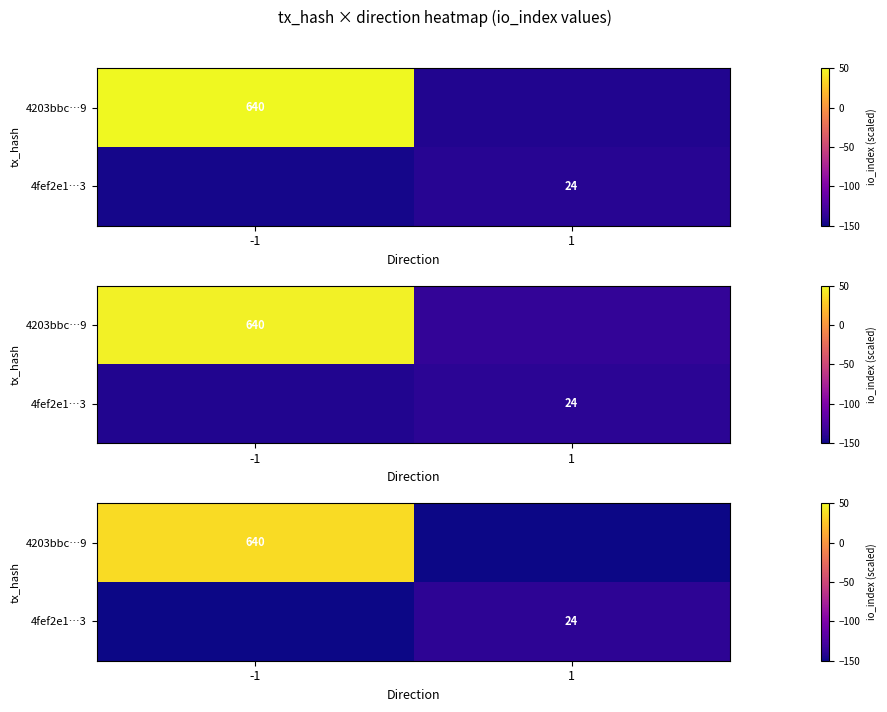

What is the difference between the row_0 values at -1 and 1?

190.3